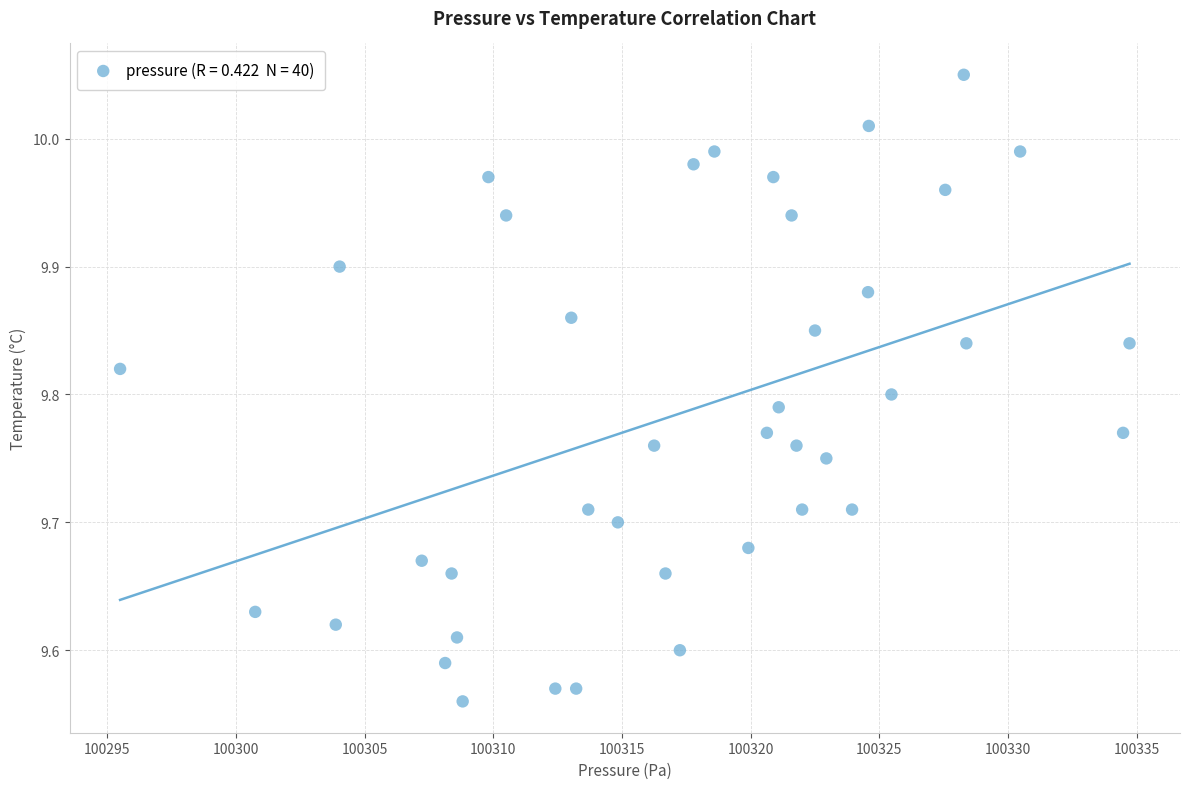

What is the range of Y values (max minus min)?

0.5